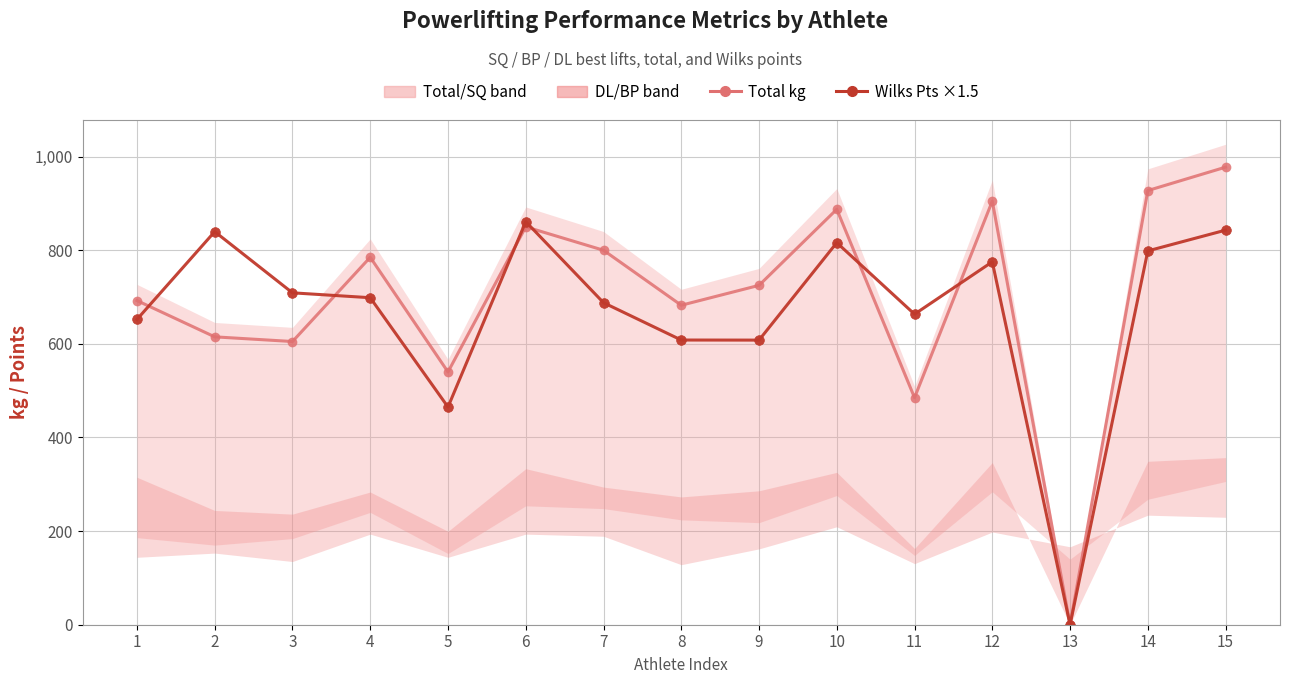

Where do Total kg and Wilks Pts ×1.5 first cross each other?

1 and 2